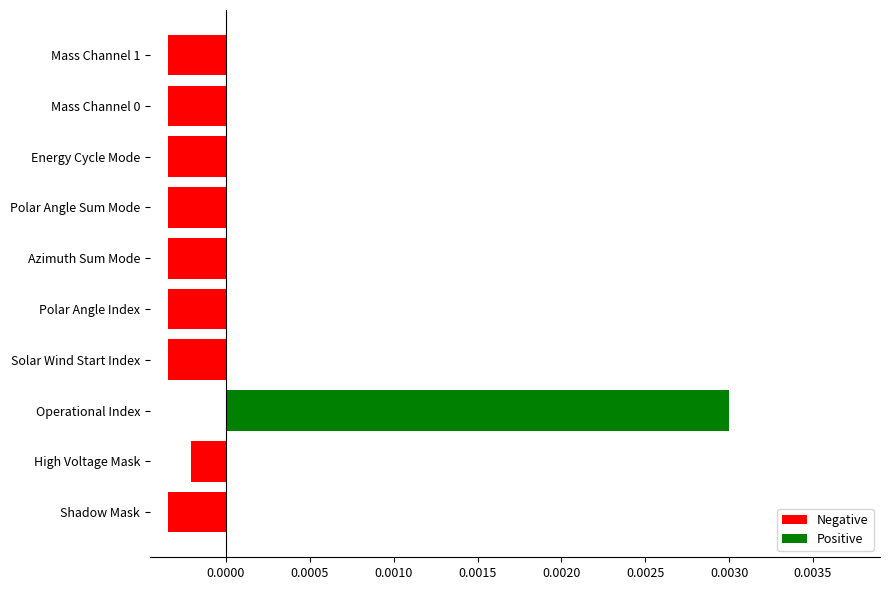

How many bars are there in total?

10